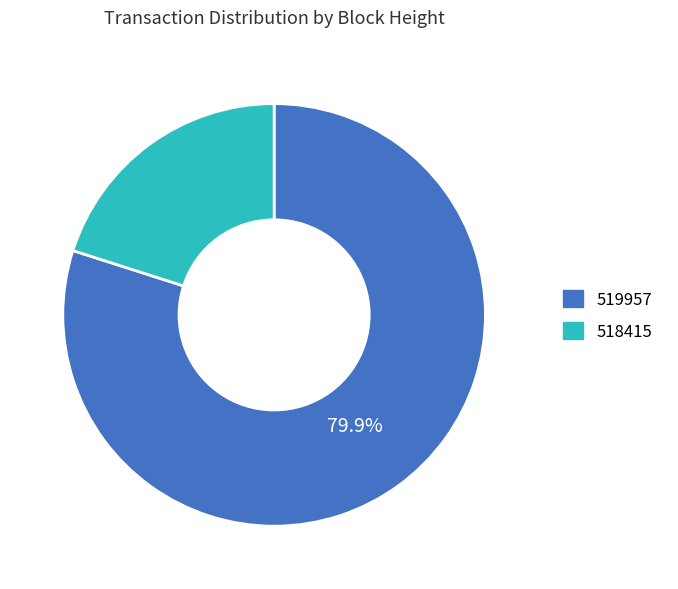

Does 519957 account for over 50% of the chart?

Yes